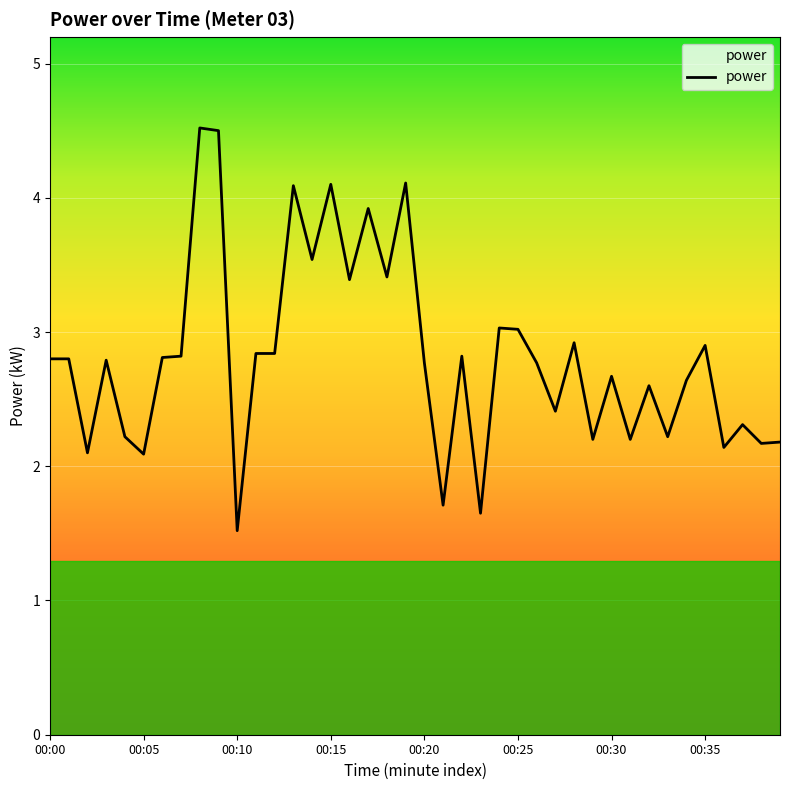

What is the difference between the maximum and minimum values?

3.0